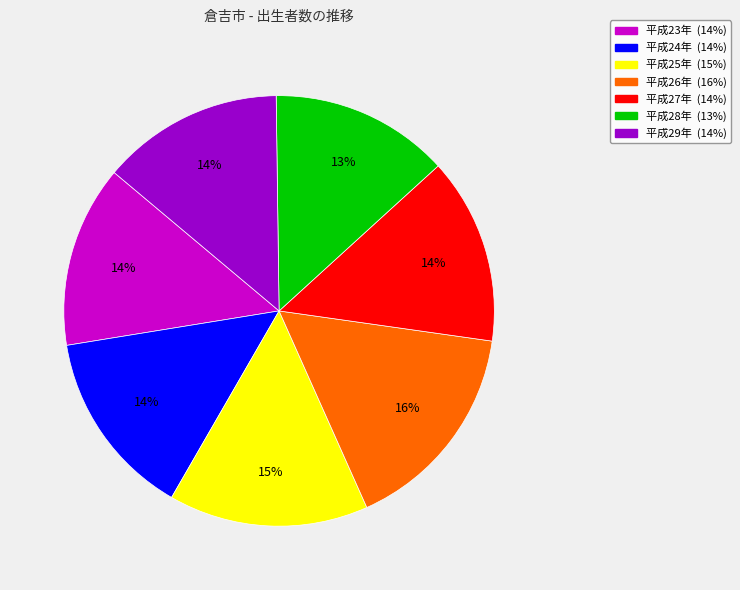

Do 平成26年 and 平成29年 together represent more than half of the pie?

No